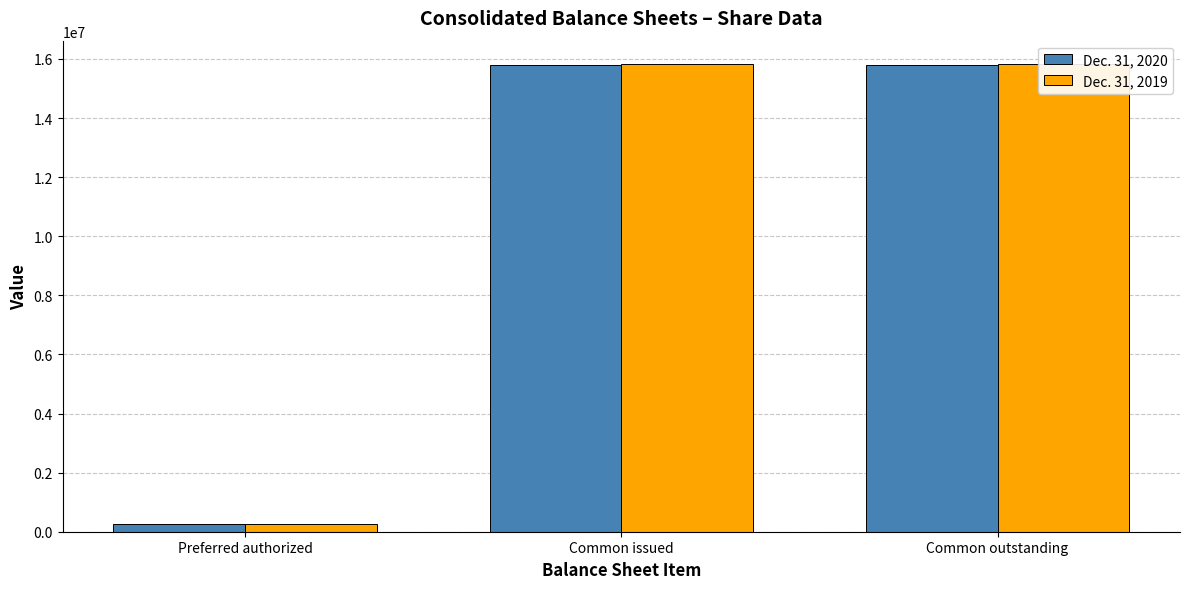

At Common issued, list the series in order from smallest to largest.

Dec. 31, 2020, Dec. 31, 2019